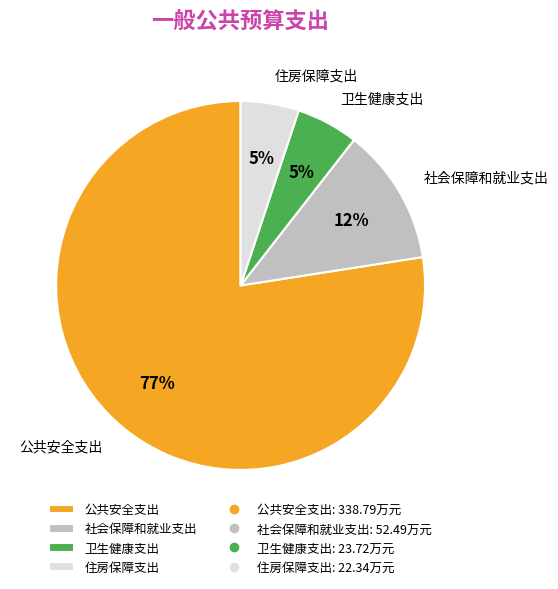

What is the largest slice in the pie chart?

公共安全支出